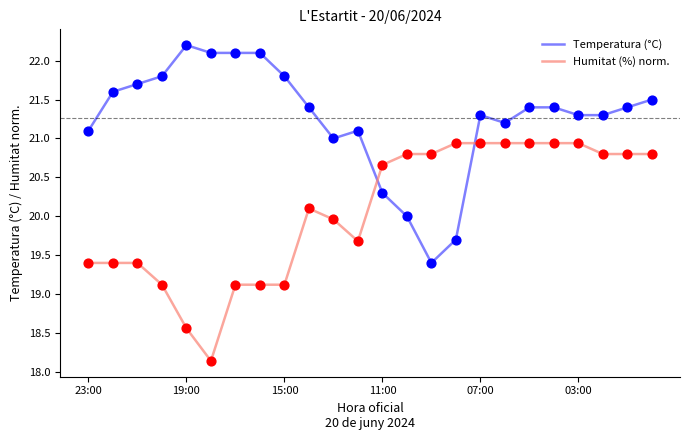

True or false: Humitat (%) norm. and Temperatura (°C) cross at least once.

True